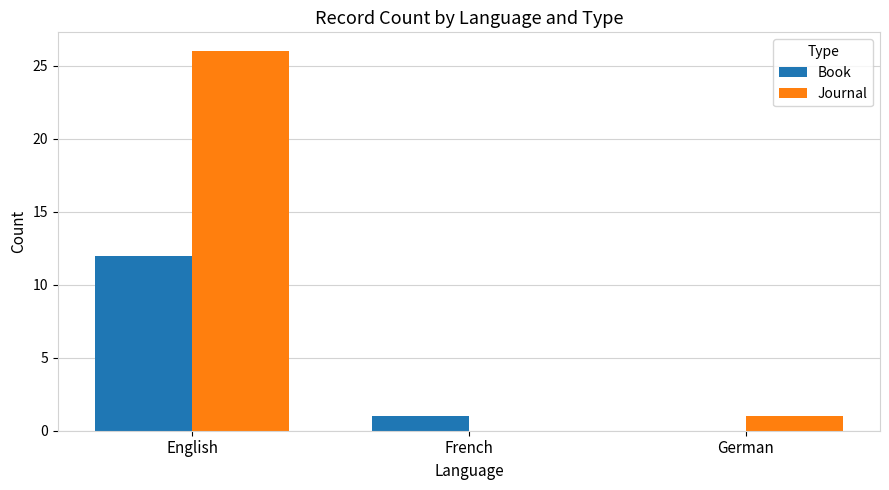

The Book series shows 1 at French. True or false?

True